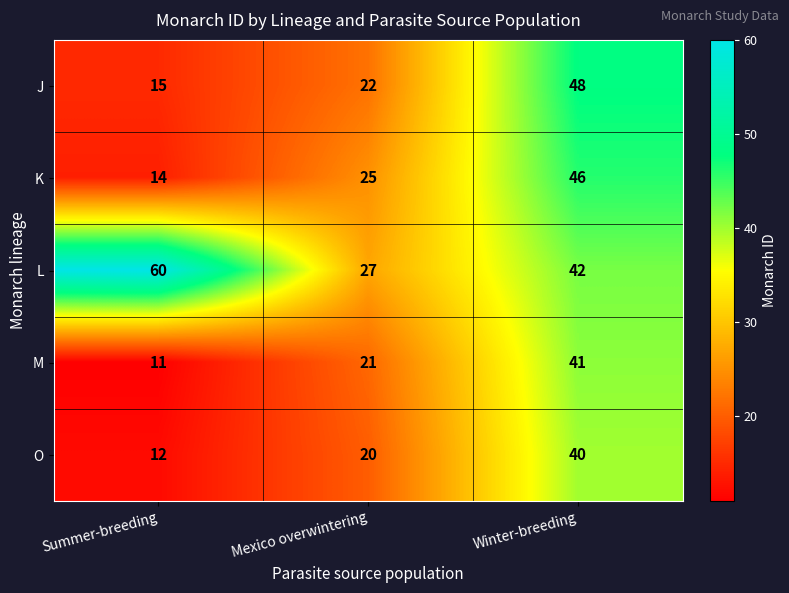

What is the sum of the O values at Winter-breeding and Mexico overwintering?

60